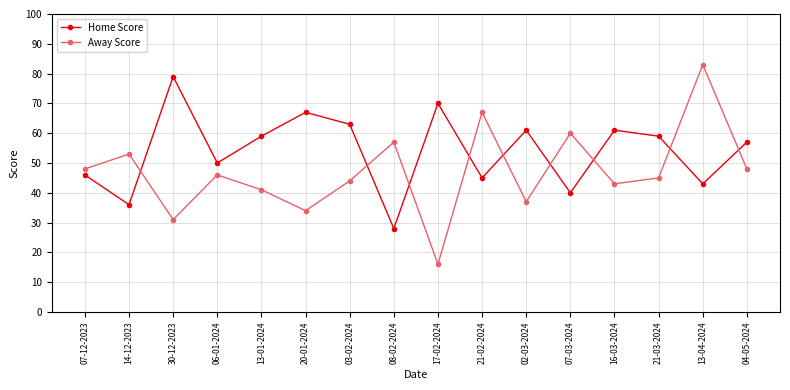

What is the smallest value displayed?

16